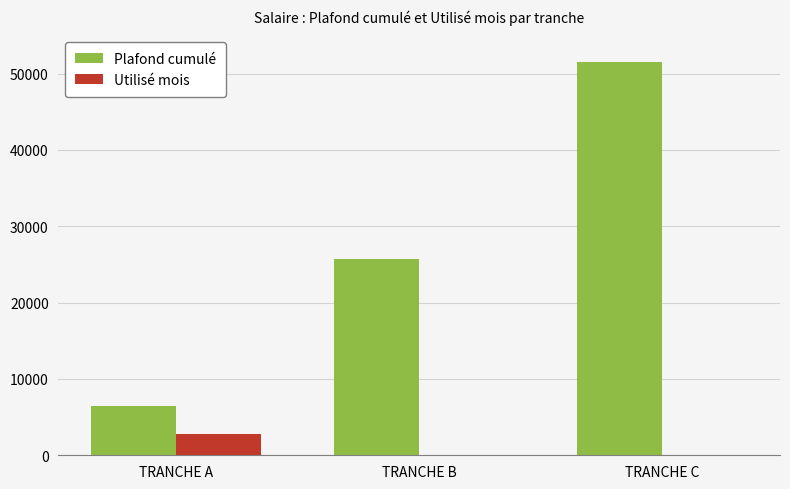

Reading left to right, list all the values displayed in this chart.

Plafond cumulé: TRANCHE A=6436.0	TRANCHE B=25744.0	TRANCHE C=51488.0
Utilisé mois: TRANCHE A=2755.2	TRANCHE B=0.0	TRANCHE C=0.0